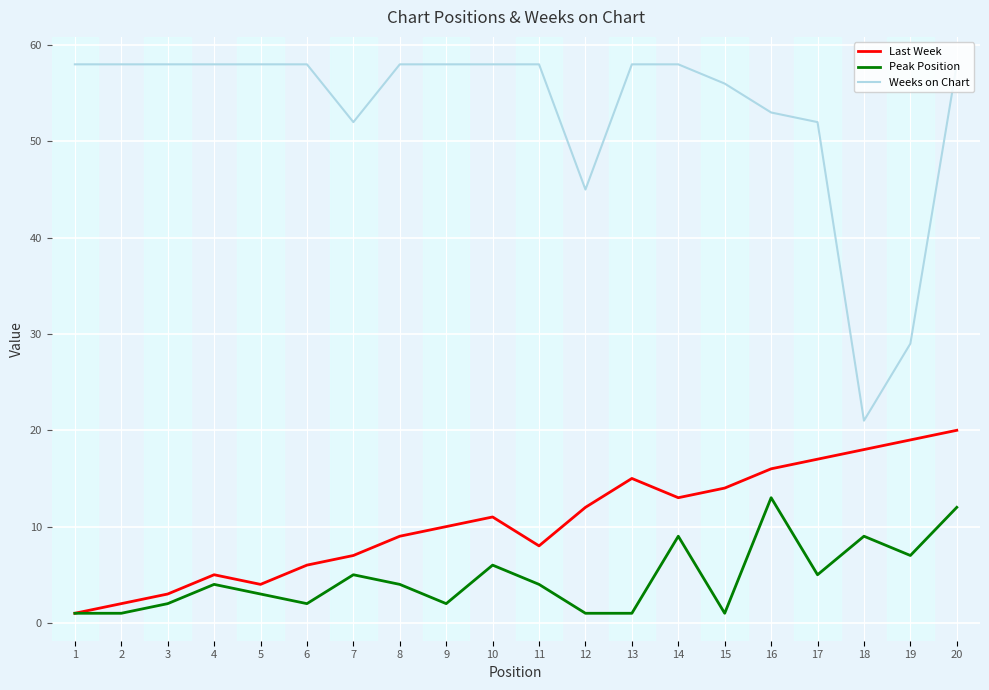

What is the sum of all Weeks on Chart values?

1062